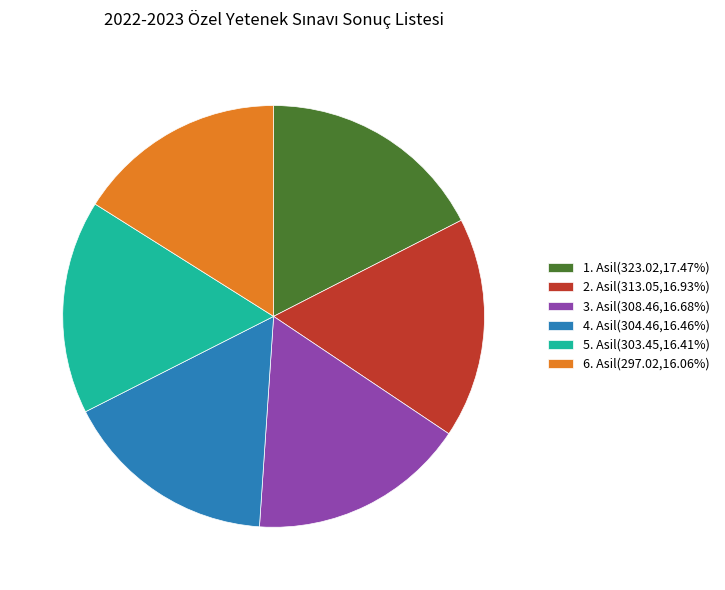

How many segments does this pie chart have?

6